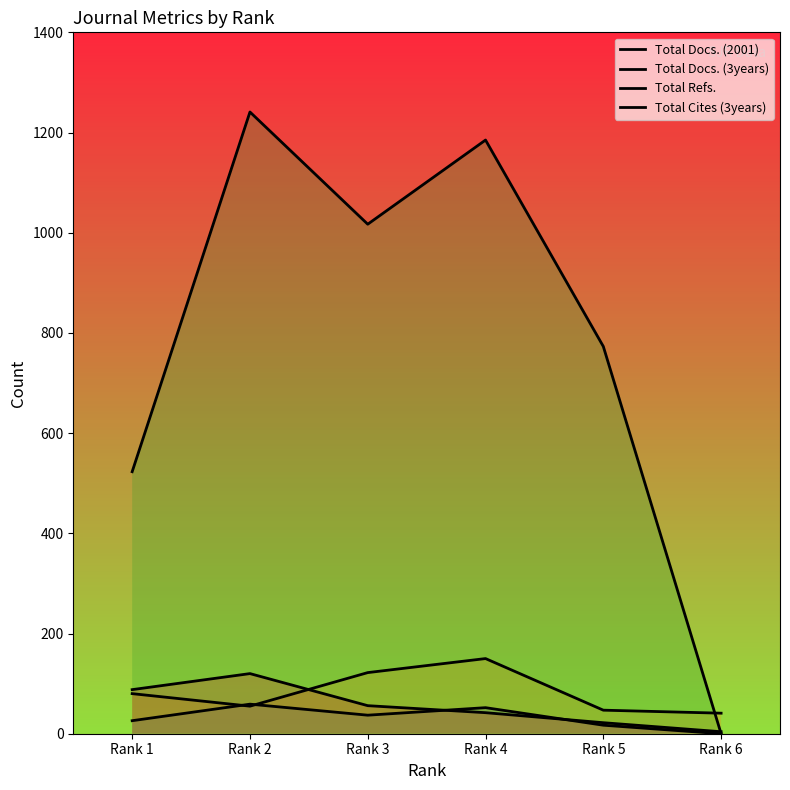

What is the difference between the highest and lowest values at Rank 1?

497